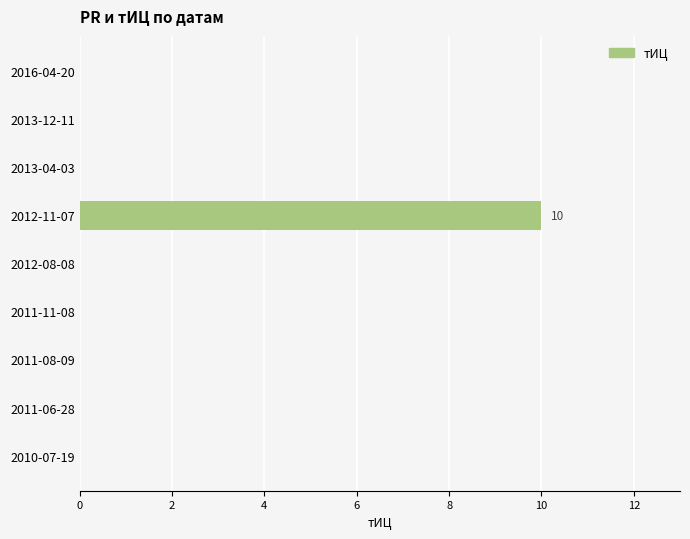

Which category has the highest value across all series?

2012-11-07